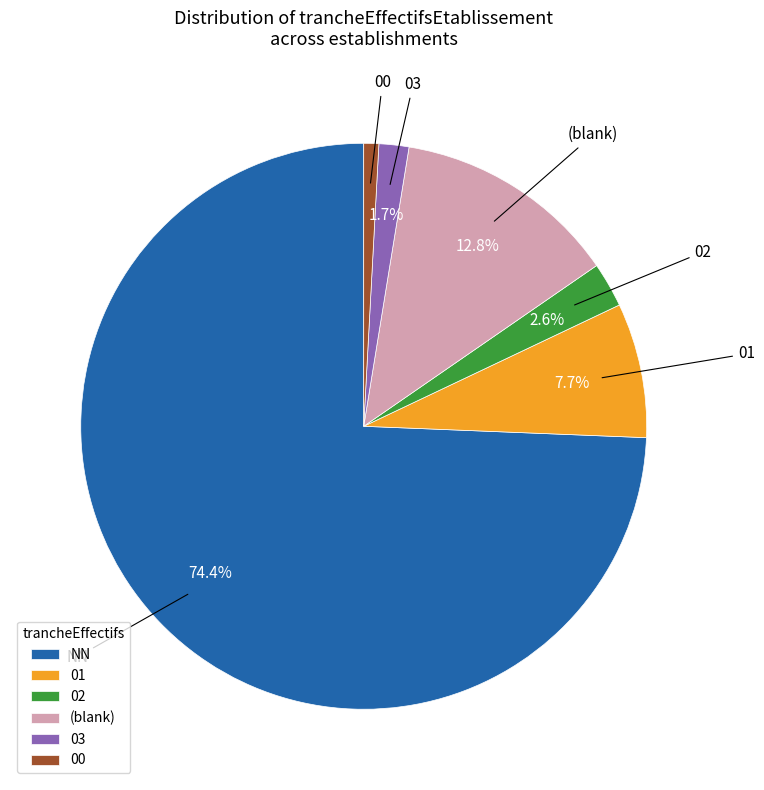

Rank the categories by value from lowest to highest.

00, 03, 02, 01, (blank), NN